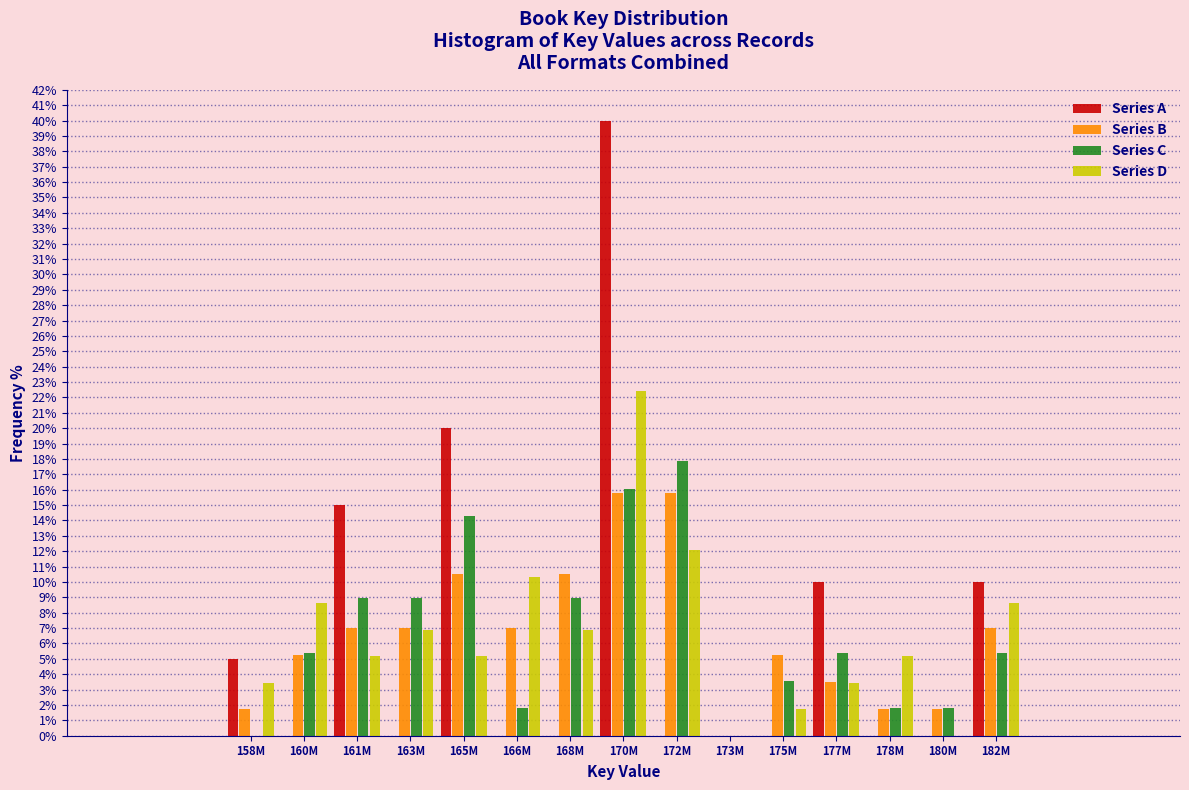

Between 165M and 166M, which series saw the biggest shift?

Series A